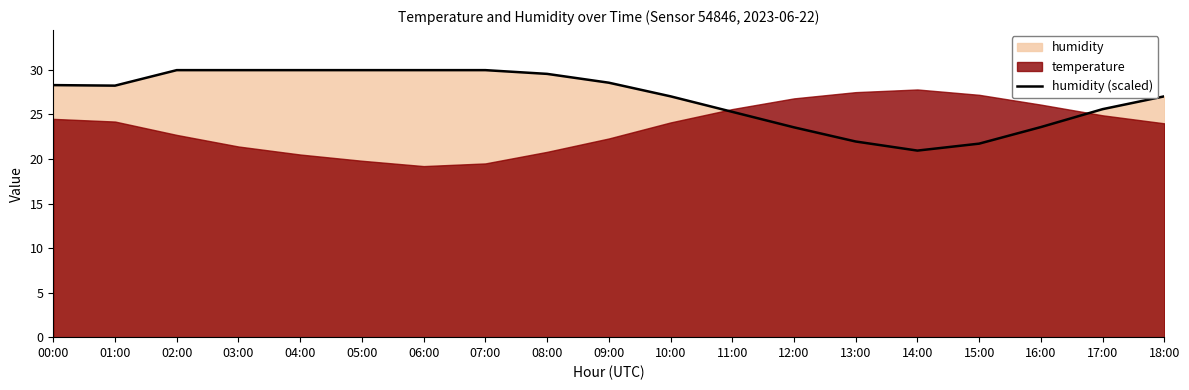

Reading left to right, transcribe all the data shown in this chart.

00:00=28.3	01:00=28.2	02:00=30.0	03:00=30.0	04:00=30.0	05:00=30.0	06:00=30.0	07:00=30.0	08:00=29.6	09:00=28.6	10:00=27.0	11:00=25.3	12:00=23.6	13:00=22.0	14:00=20.9	15:00=21.7	16:00=23.6	17:00=25.6	18:00=27.0